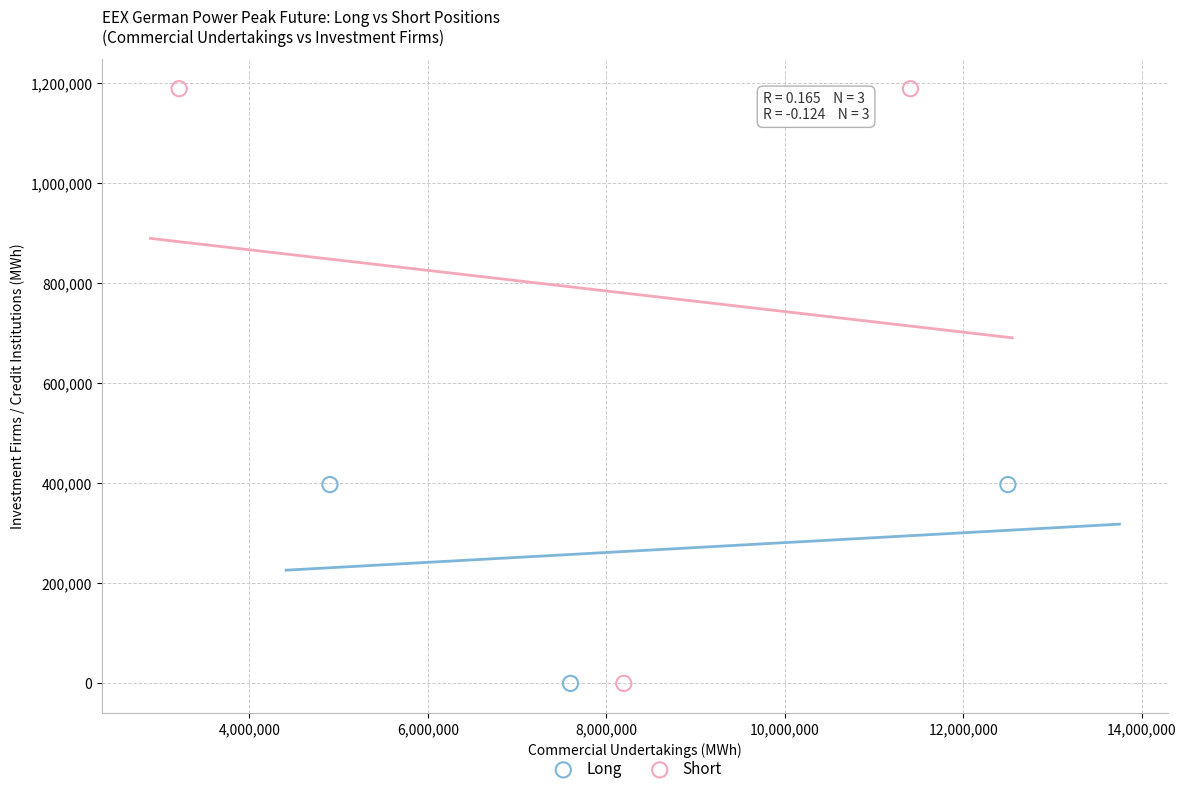

What are all the series names shown in the legend?

Long, Short